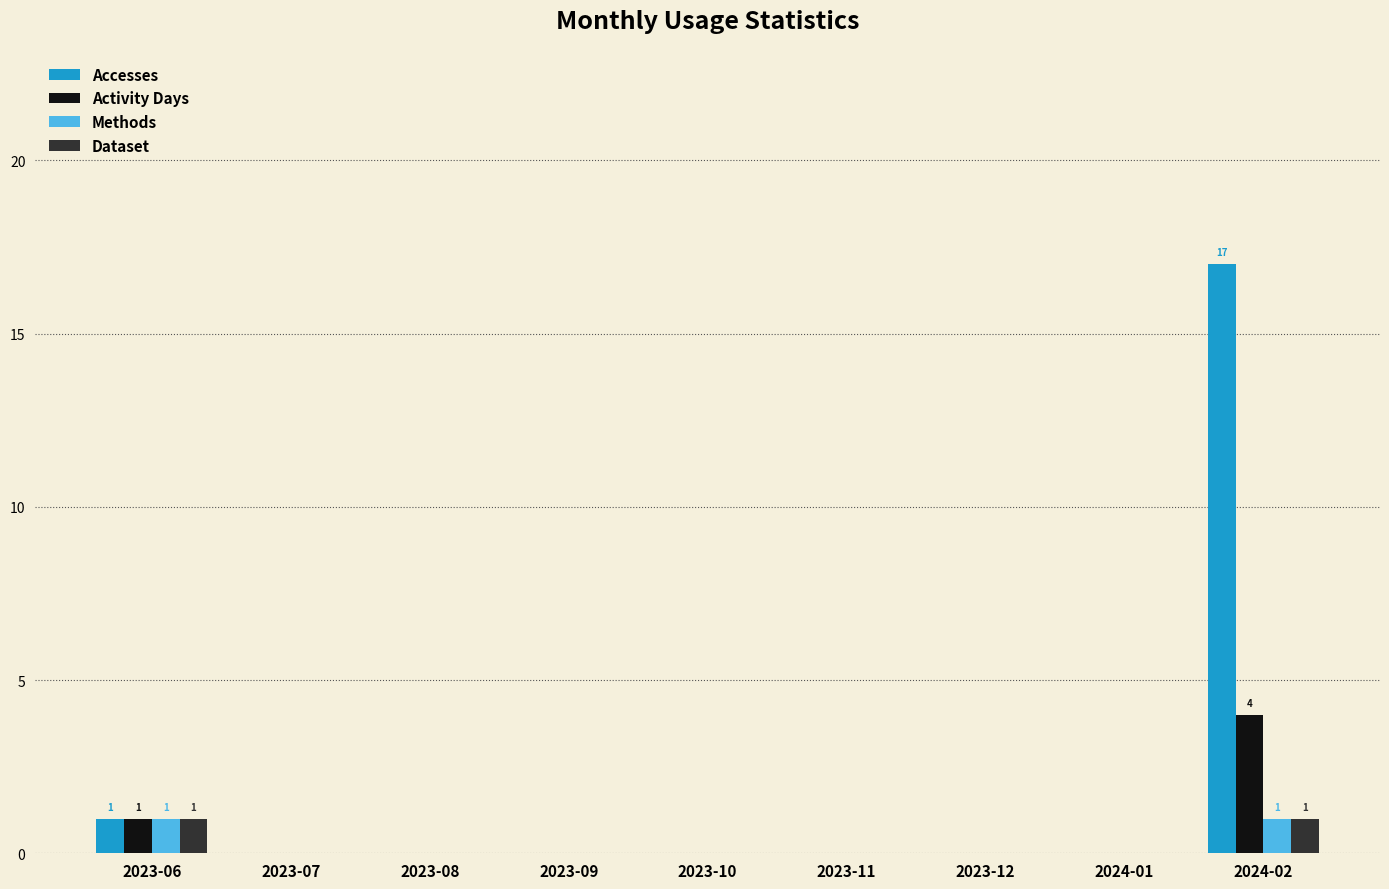

What is the sum of the Accesses values at 2024-02 and 2024-01?

17